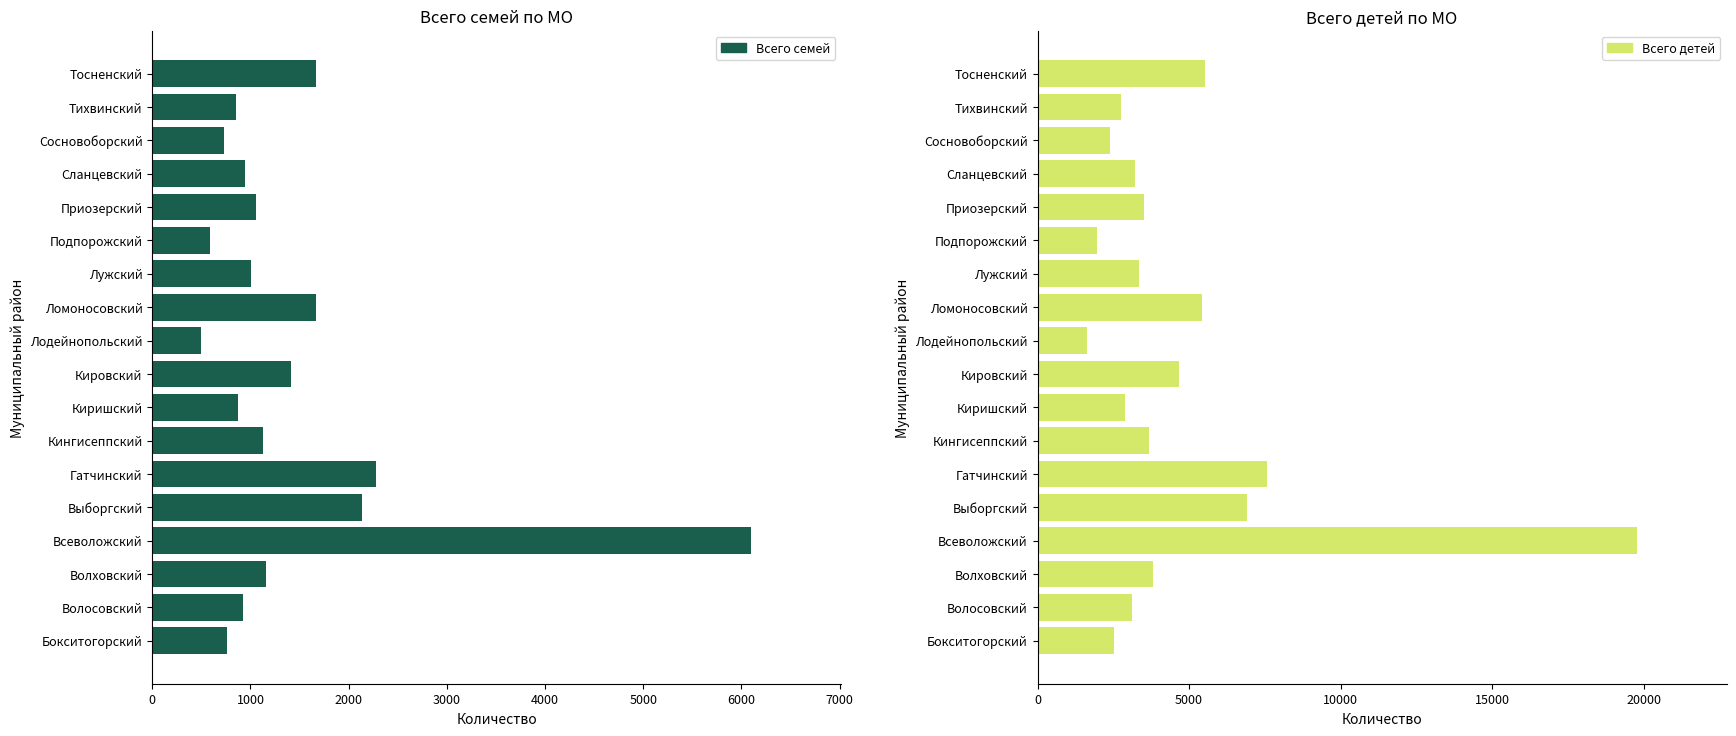

What are all the series names shown in the legend?

Всего семей, Всего детей